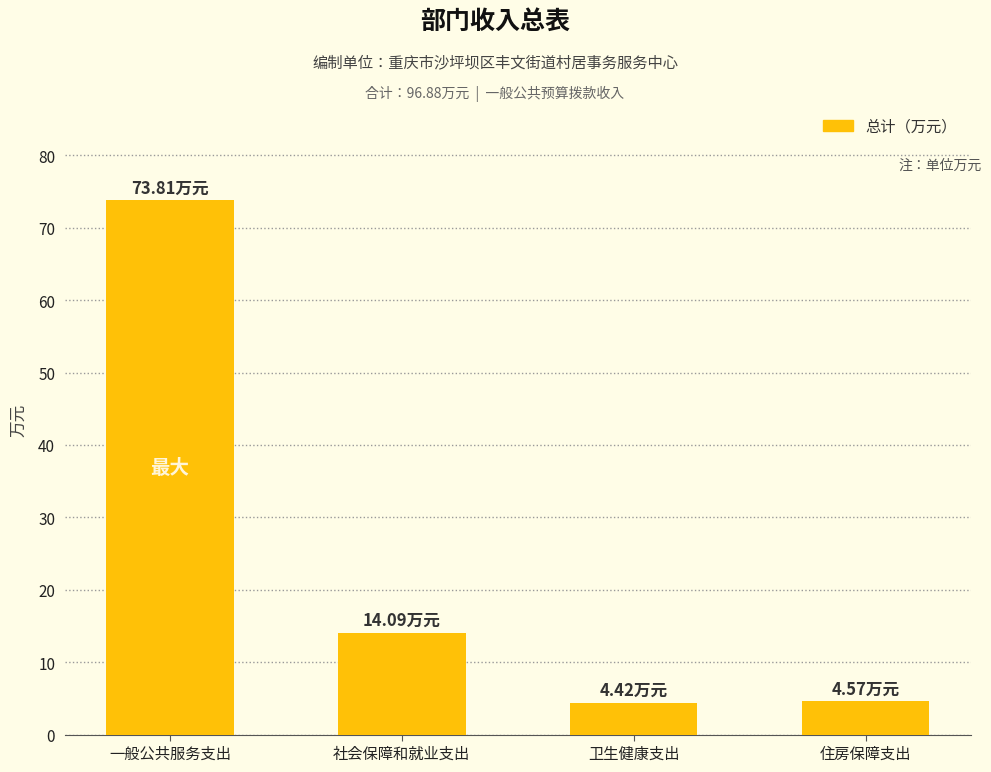

Which label corresponds to the largest value in the chart?

一般公共服务支出